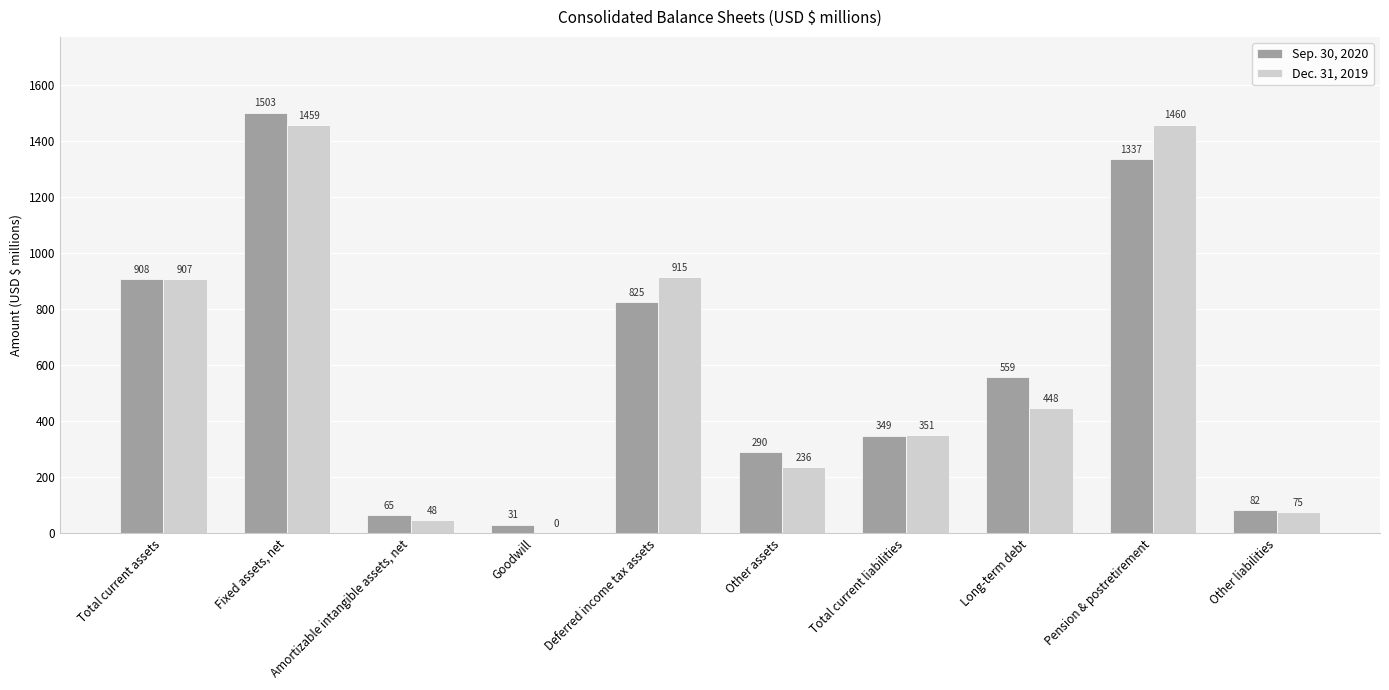

At which label is Sep. 30, 2020 closest to 767?

Deferred income tax assets